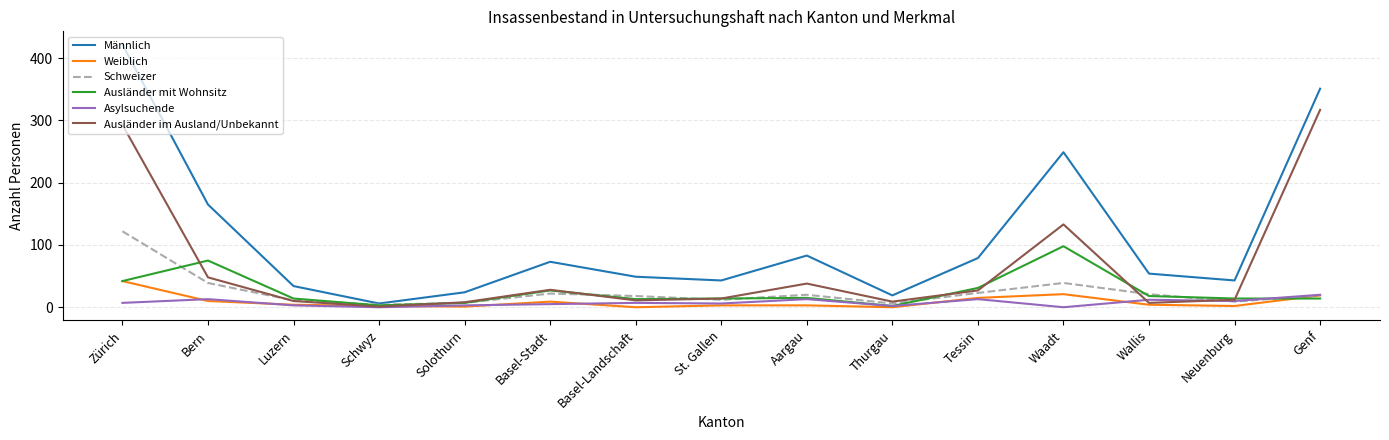

What position from the right is Solothurn?

11